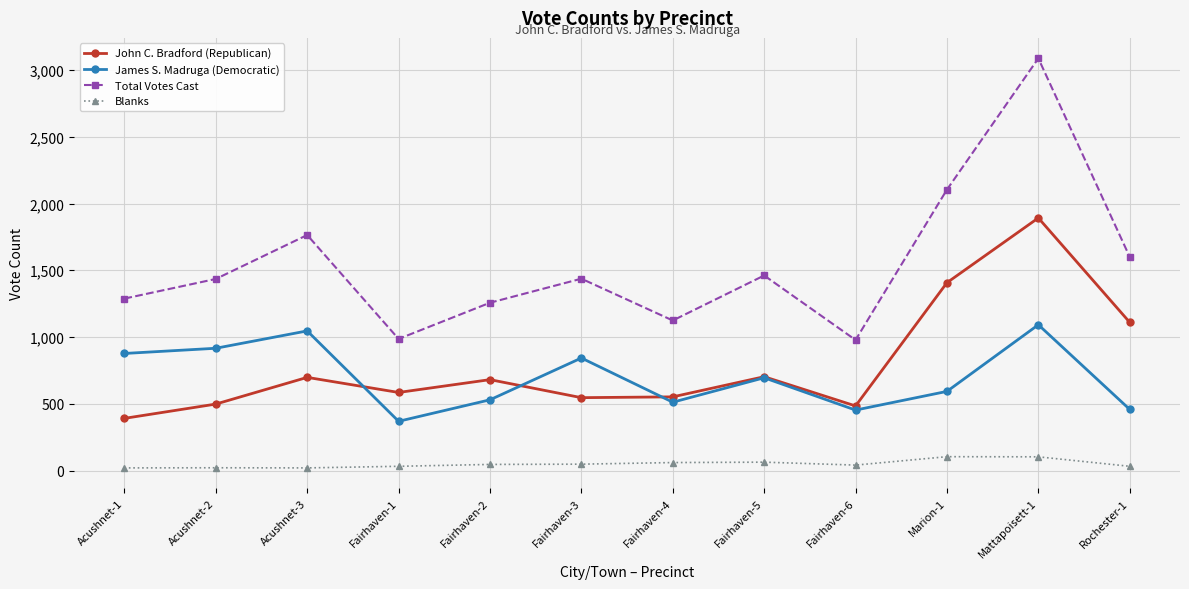

What is the value of the Total Votes Cast point at the 2nd from the left?

1435